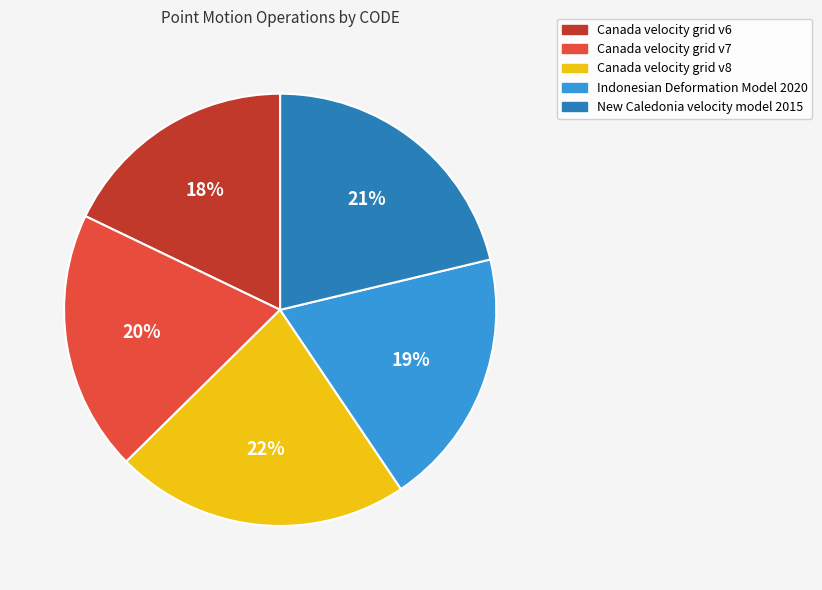

Does Canada velocity grid v8 represent more than half of the total?

No